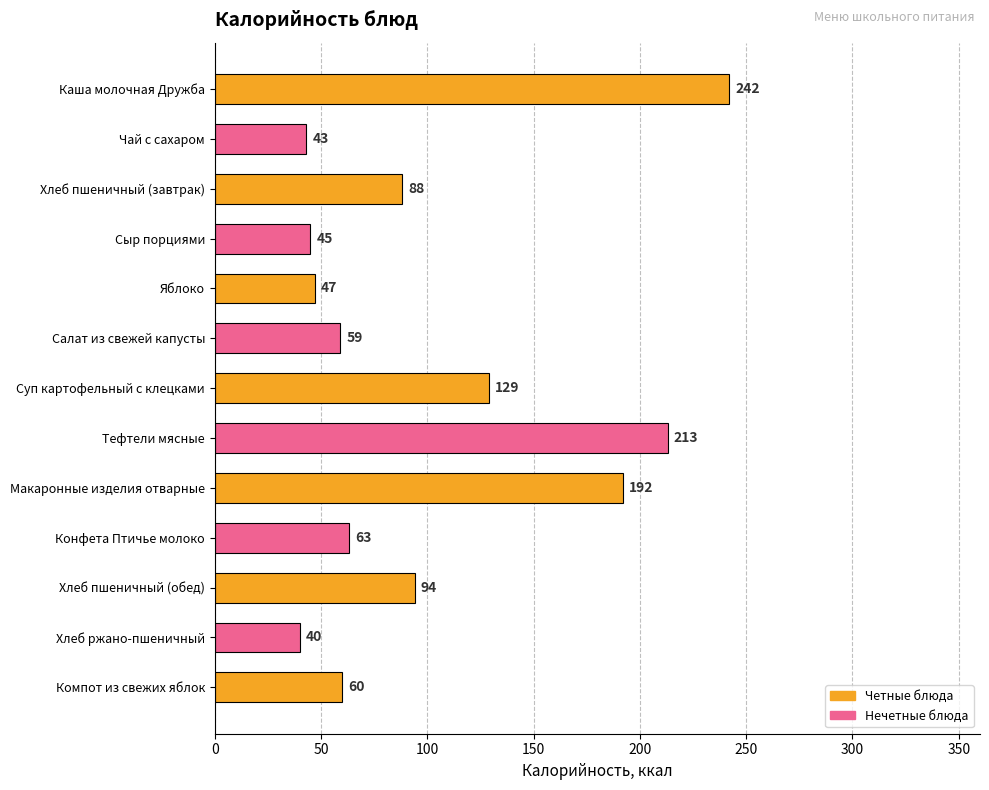

Approximately how many times larger is the value at Хлеб пшеничный (завтрак) compared to Сыр порциями?

2.0